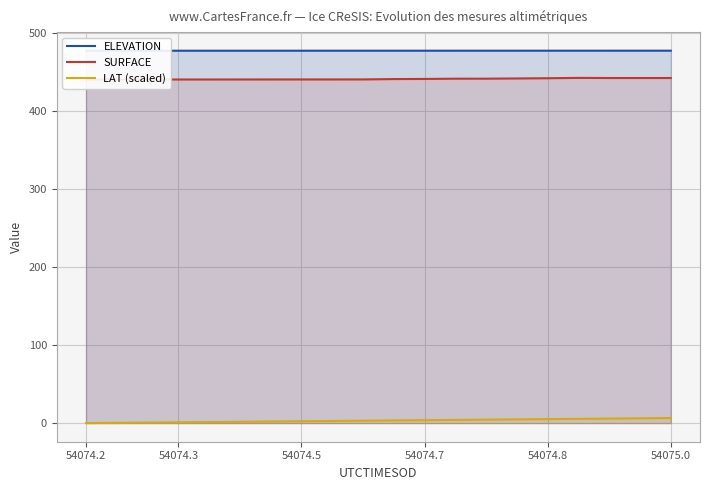

True or false: LAT (scaled) has a value of 2.4 at 54074.5.

True